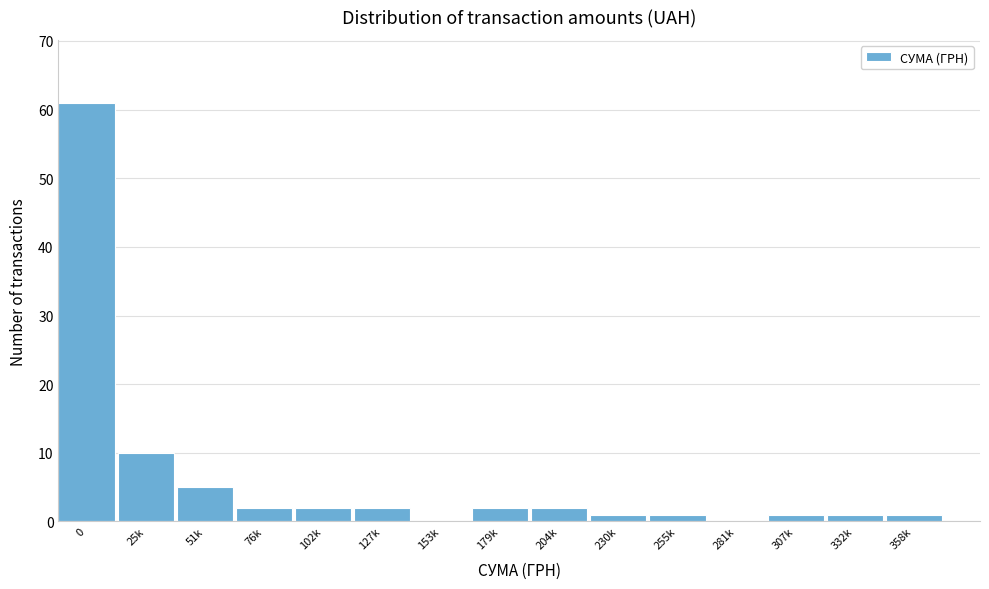

Reading left to right, transcribe all the data shown in this chart.

0=61	25k=10	51k=5	76k=2	102k=2	127k=2	153k=0	179k=2	204k=2	230k=1	255k=1	281k=0	307k=1	332k=1	358k=1